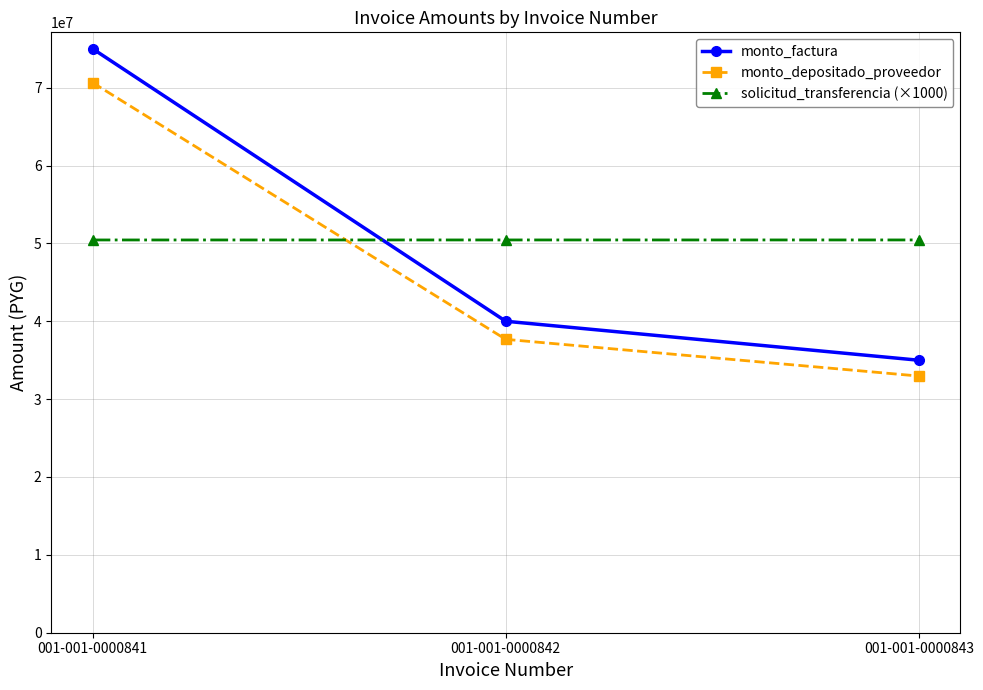

Rank the series by their maximum value, from lowest to highest.

solicitud_transferencia (×1000), monto_depositado_proveedor, monto_factura